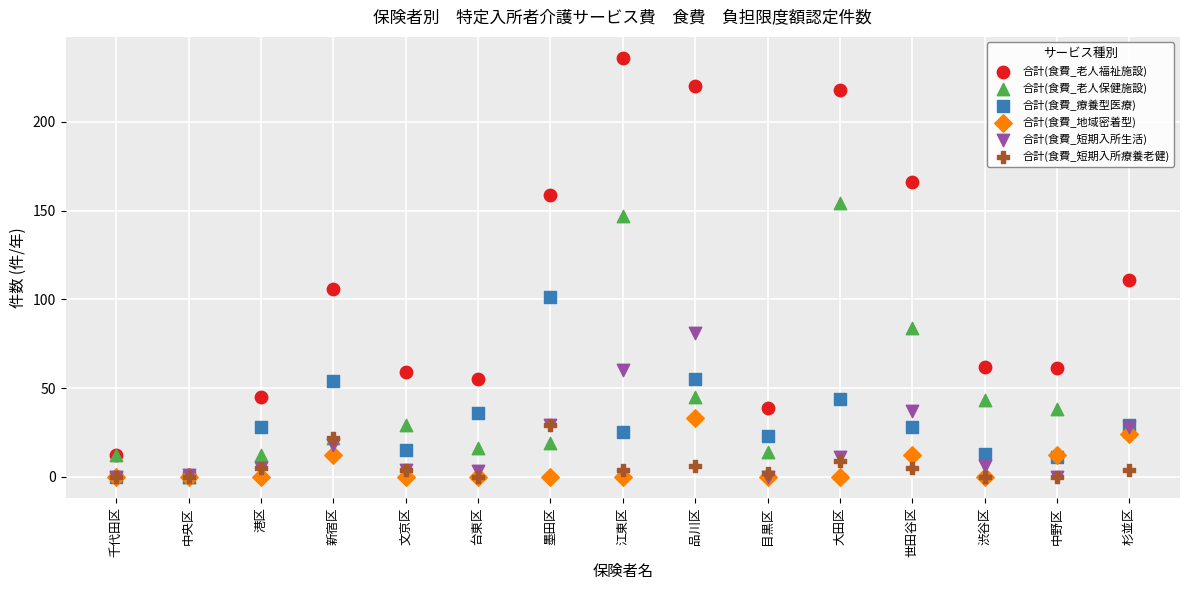

In the 合計(食費_老人保健施設) series, what Y value is closest to 77?

84